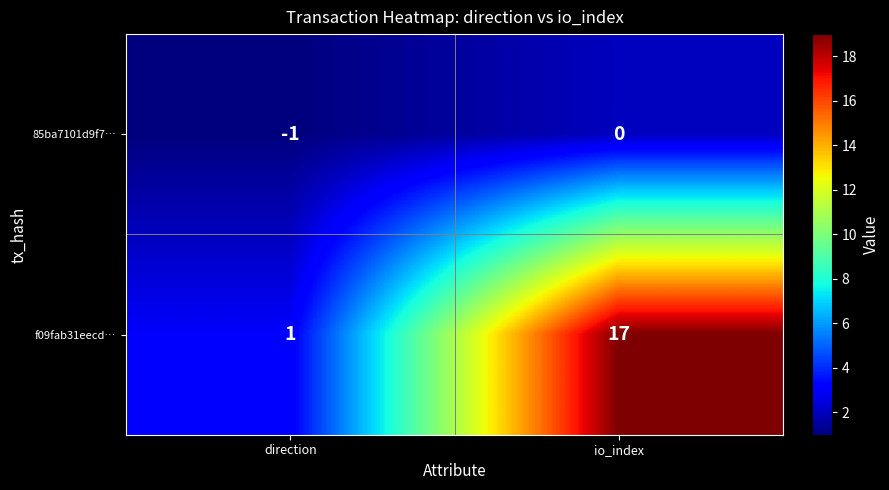

Reading left to right, what are all the values shown in this chart?

85ba7101d9f7…: -1	0
f09fab31eecd…: 1	17